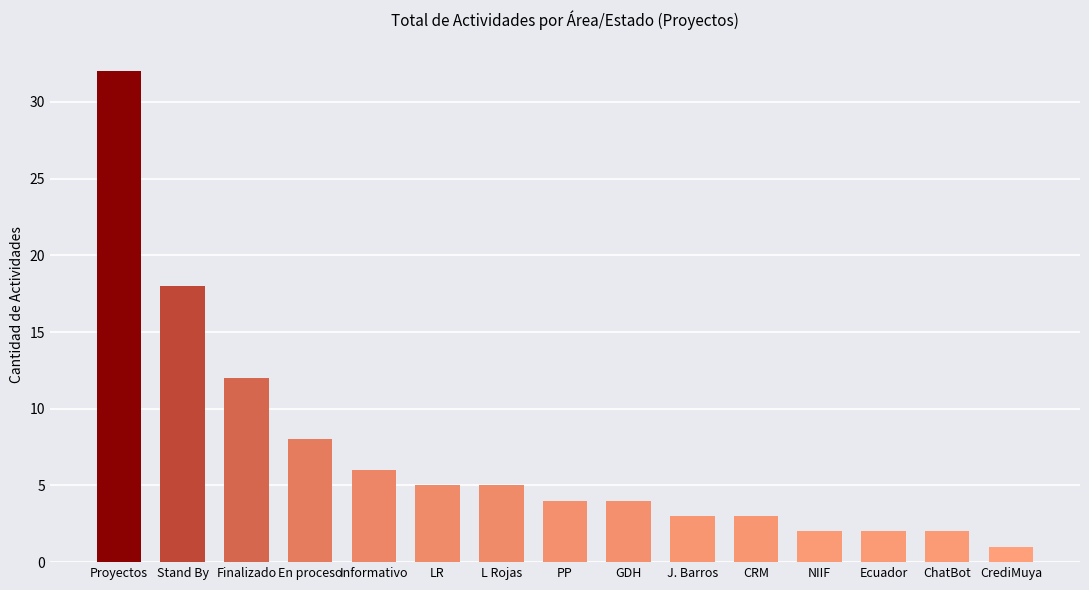

What is the sum of all values?

107